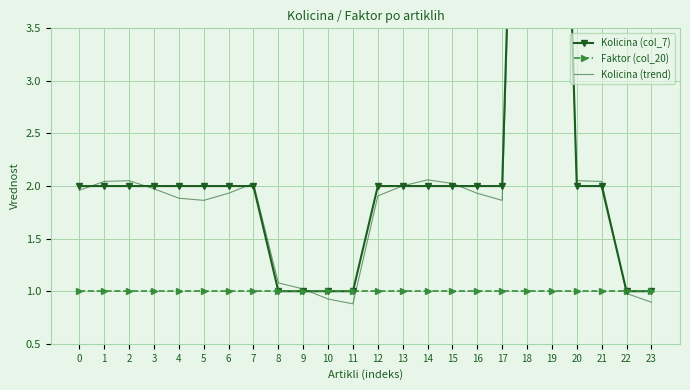

Which series has the largest total across all categories?

Kolicina (col_7)